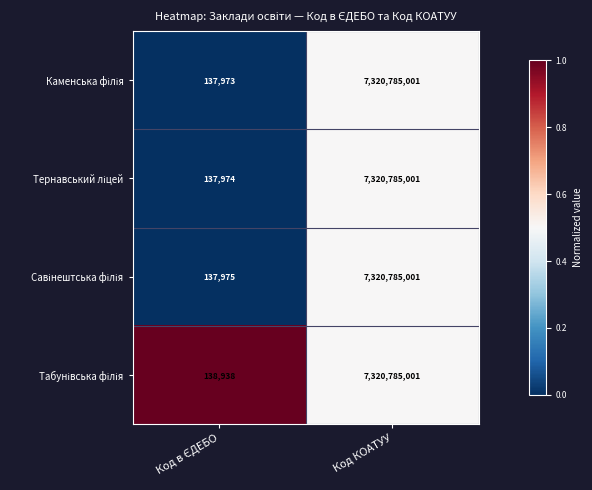

What is the smallest value displayed?

137973